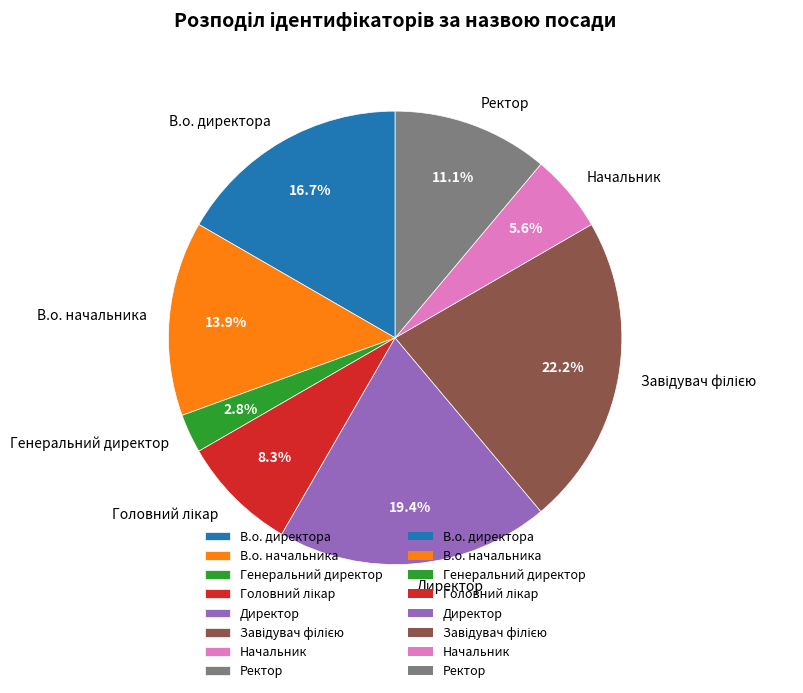

The Директор slice represents 19% of the pie. True or false?

True